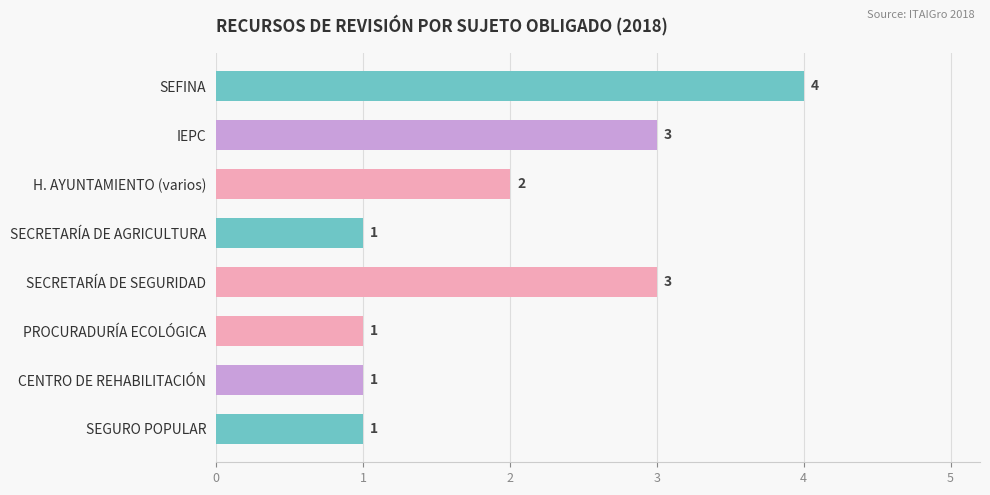

How many categories are shown in the chart?

8